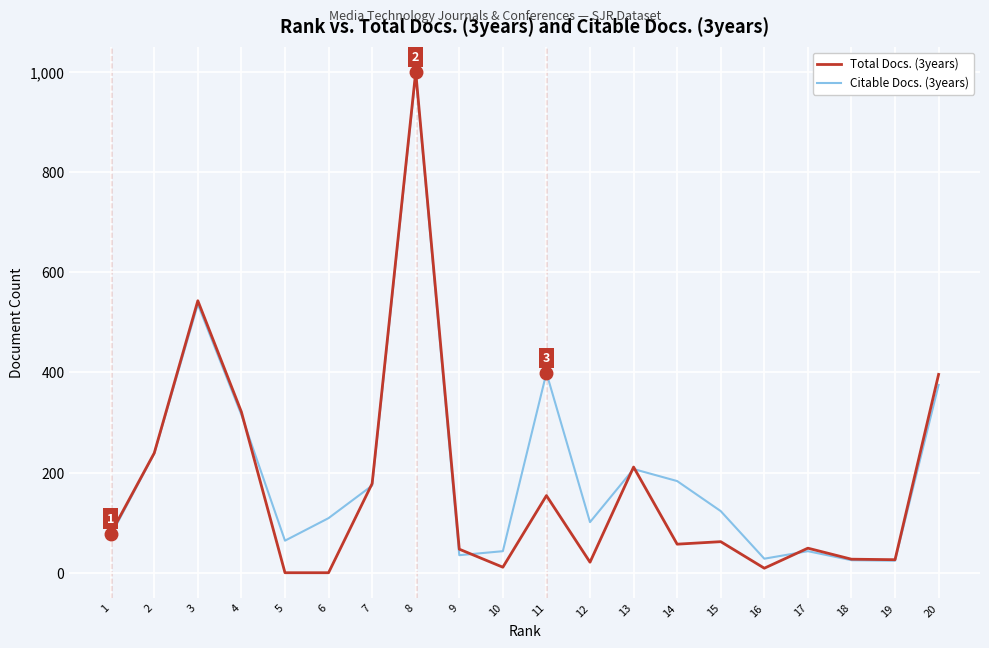

Where is Citable Docs. (3years) nearest to the value 509?

3